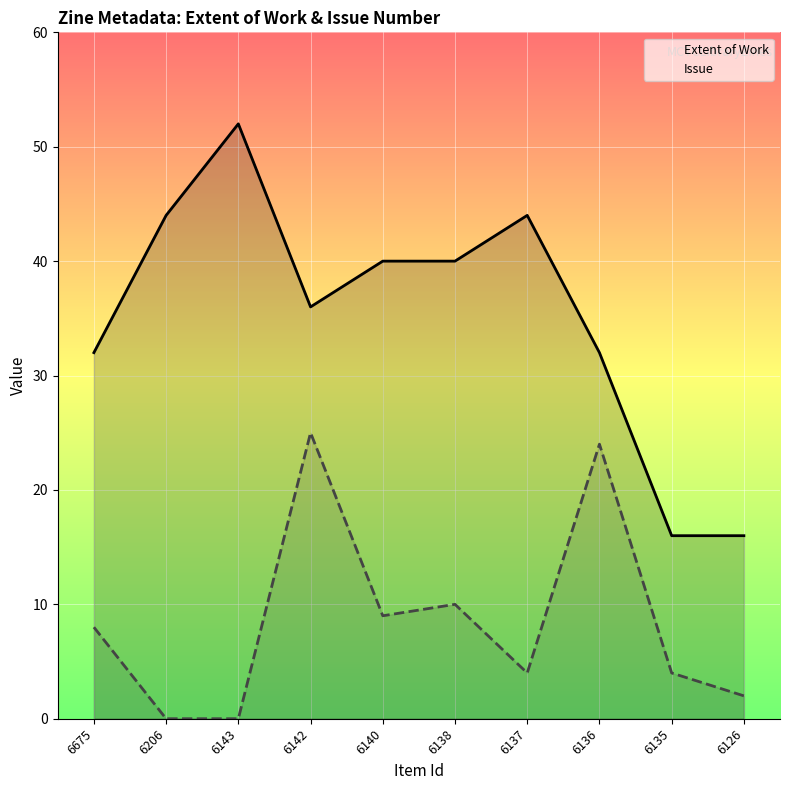

At which category is the sum across all series the highest?

6142